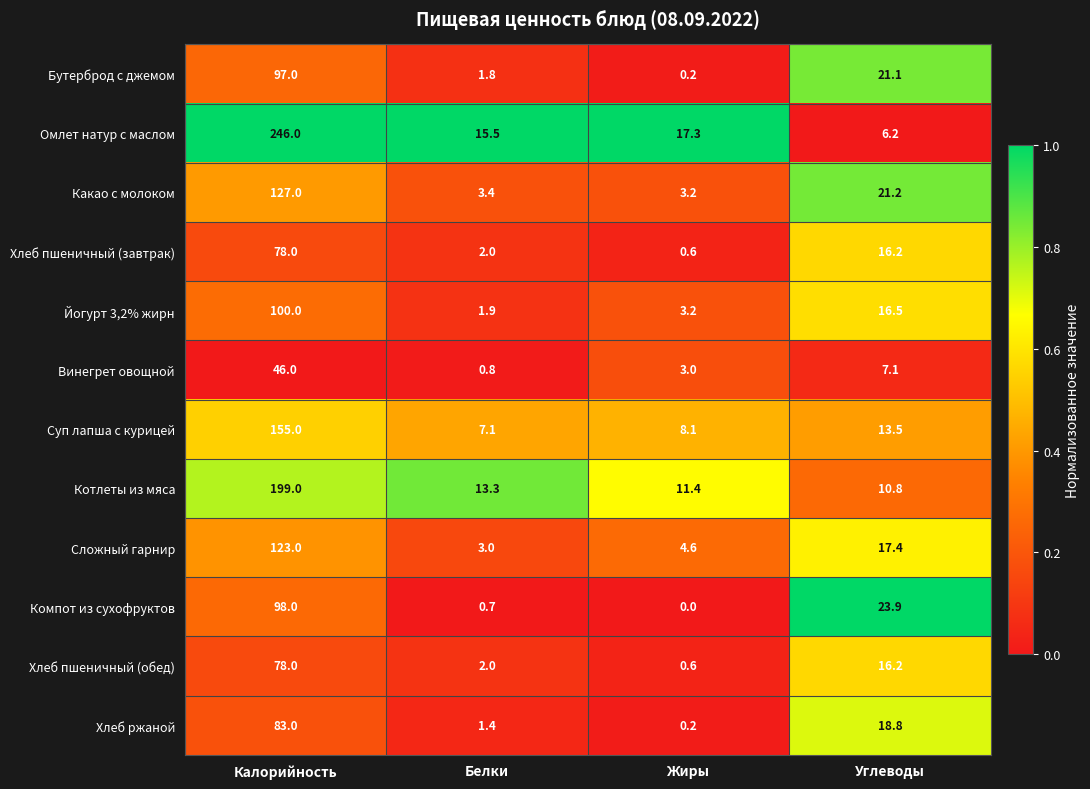

What is the sum of the Котлеты из мяса values at Жиры and Белки?

24.7